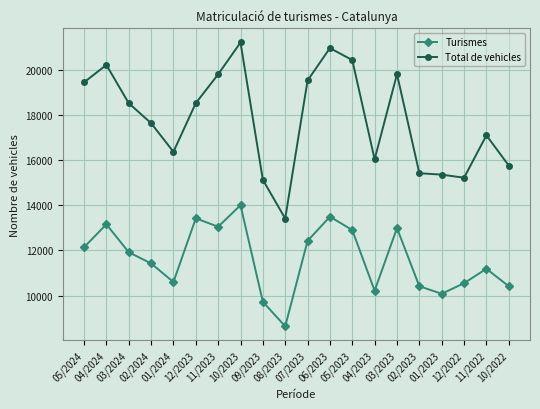

The Turismes series shows 14002 at 10/2023. True or false?

True